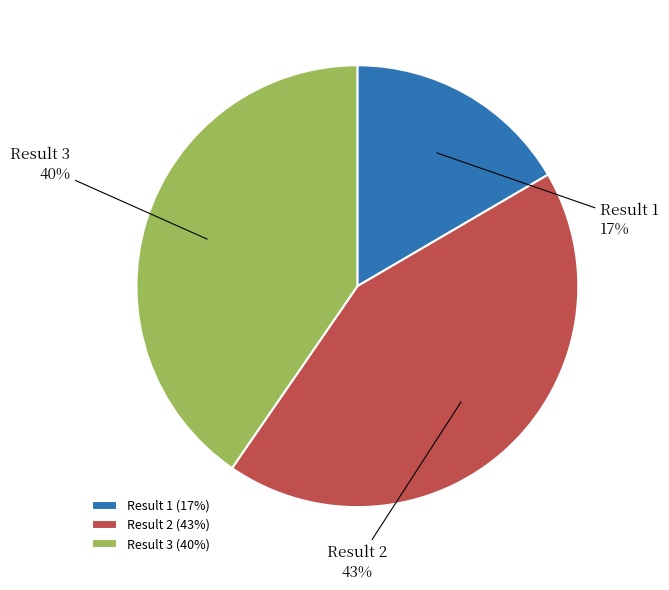

Does Result 3 account for over 50% of the chart?

No